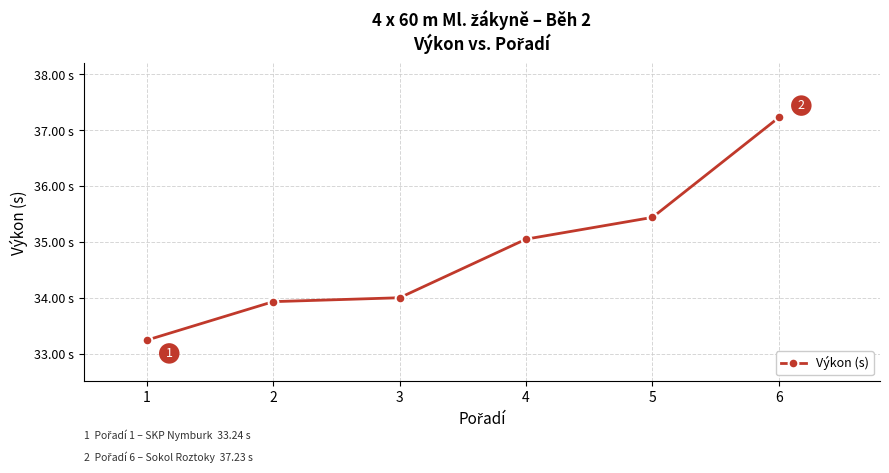

Reading left to right, list all the values displayed in this chart.

1=33.2	2=33.9	3=34.0	4=35.0	5=35.4	6=37.2